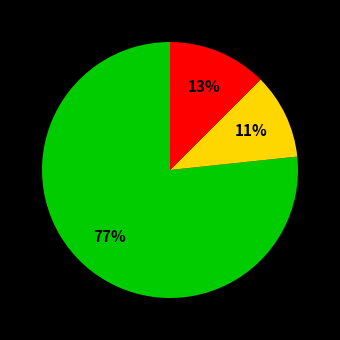

To the nearest percent, what is the average slice percentage?

33%